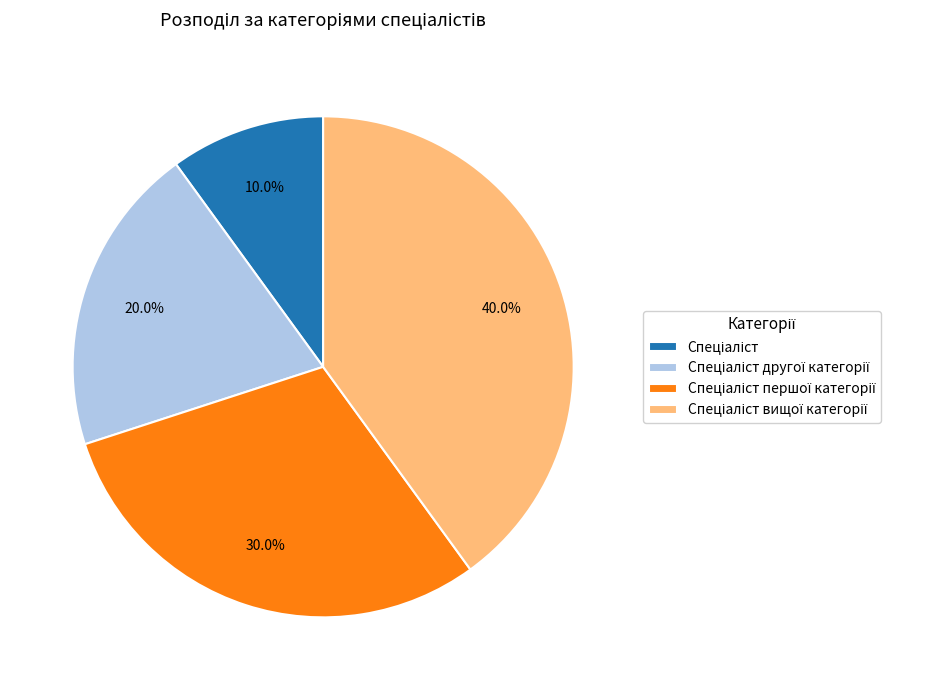

To the nearest percent, what is the average slice percentage?

25%